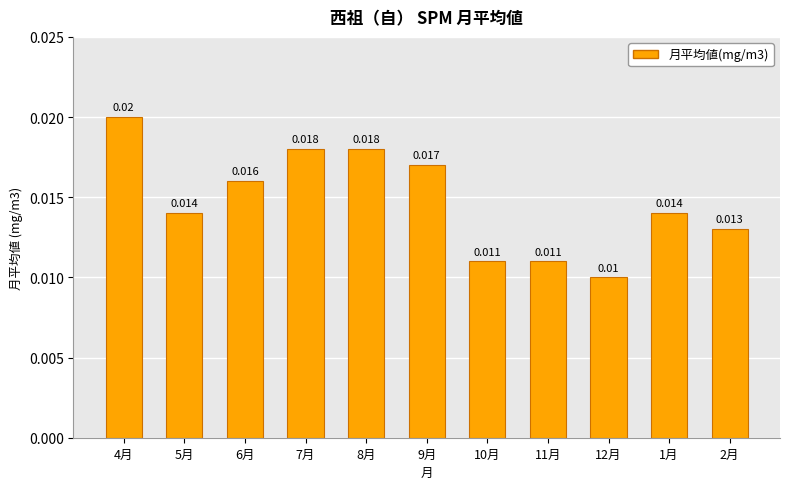

Count the number of categories in the chart.

11